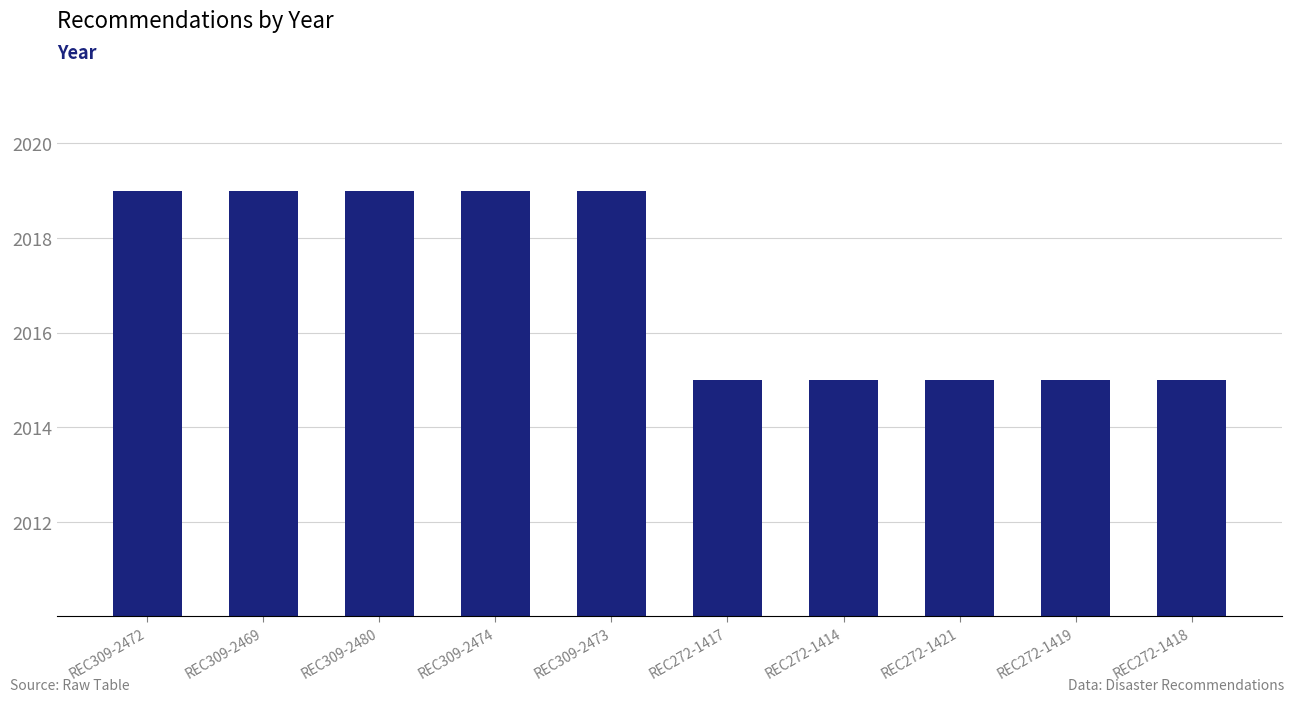

Reading left to right, what are all the values shown in this chart?

REC309-2472=2019	REC309-2469=2019	REC309-2480=2019	REC309-2474=2019	REC309-2473=2019	REC272-1417=2015	REC272-1414=2015	REC272-1421=2015	REC272-1419=2015	REC272-1418=2015